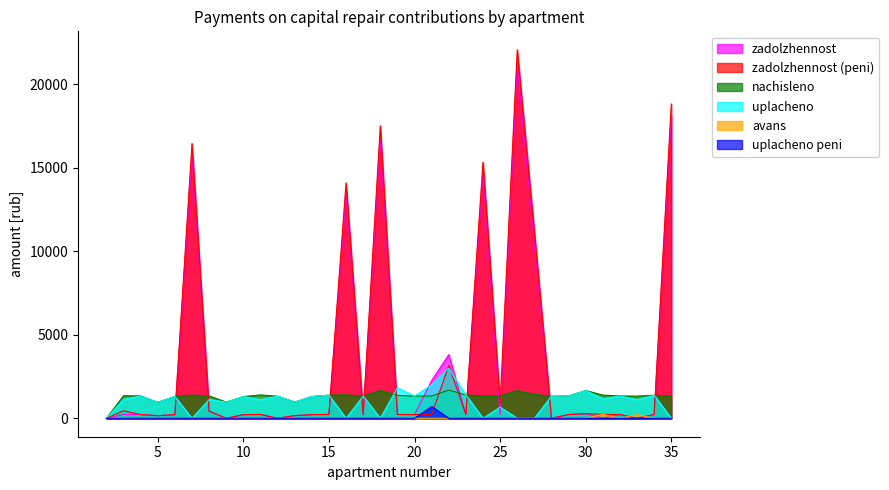

Reading left to right, transcribe all the data shown in this chart.

zadolzhennost: 2=0.0	3=225.8	4=222.6	5=159.1	6=217.8	7=15762.0	8=430.6	9=0.5	10=218.3	11=216.4	12=0.0	13=162.2	14=217.3	15=231.1	16=13398.6	17=221.0	18=16686.9	19=229.2	20=221.1	21=2261.2	22=3813.7	23=232.7	24=14676.6	25=221.5	26=21244.2	27=10482.5	28=0.0	29=223.7	30=277.2	31=0.0	32=223.1	33=0.0	34=230.0	35=18159.4
zadolzhennost_peni: 2=0.0	3=451.6	4=222.6	5=157.7	6=217.8	7=16456.8	8=428.0	9=0.0	10=216.8	11=233.2	12=0.0	13=162.2	14=217.3	15=231.1	16=14099.8	17=221.0	18=17520.0	19=229.0	20=221.5	21=222.6	22=3158.0	23=232.7	24=15346.0	25=886.2	26=22075.8	27=11196.4	28=0.0	29=223.7	30=277.2	31=231.6	32=223.1	33=0.0	34=230.0	35=18822.5
nachisleno: 2=0.0	3=1354.7	4=1335.6	5=957.2	6=1307.0	7=1389.7	8=1338.8	9=969.9	10=1300.6	11=1399.2	12=1322.9	13=973.1	14=1303.8	15=1386.5	16=1402.4	17=1326.1	18=1666.3	19=1373.8	20=1329.2	21=1335.6	22=1688.6	23=1396.0	24=1338.8	25=1329.2	26=1663.1	27=1427.8	28=1322.9	29=1342.0	30=1663.1	31=1389.7	32=1338.8	33=1329.2	34=1380.1	35=1326.1
uplacheno: 2=0.0	3=1128.9	4=1335.6	5=959.1	6=1307.0	7=0.0	8=1120.0	9=969.9	10=1300.6	11=1115.9	12=1322.9	13=973.1	14=1303.8	15=1386.5	16=0.0	17=1326.1	18=0.0	19=1831.7	20=1328.8	21=2003.4	22=3000.0	23=1396.0	24=0.0	25=664.6	26=0.0	27=0.0	28=1324.0	29=1342.0	30=1663.1	31=1158.0	32=1338.8	33=1107.7	34=1380.1	35=0.0
avans: 2=0.0	3=0.0	4=0.0	5=0.0	6=0.0	7=0.0	8=0.0	9=0.0	10=0.0	11=0.0	12=0.0	13=0.0	14=0.0	15=0.0	16=0.0	17=0.0	18=0.0	19=0.0	20=0.0	21=0.0	22=0.0	23=0.0	24=0.0	25=0.0	26=0.0	27=0.0	28=1.8	29=0.0	30=0.0	31=231.6	32=0.0	33=221.5	34=0.0	35=0.0
uplacheno_peni: 2=0.0	3=0.0	4=0.0	5=0.0	6=0.0	7=0.0	8=0.0	9=0.0	10=2.4	11=0.0	12=0.0	13=0.0	14=0.0	15=0.0	16=0.0	17=0.0	18=0.0	19=2.2	20=0.0	21=703.0	22=0.0	23=0.0	24=0.0	25=0.0	26=0.0	27=0.0	28=0.0	29=0.0	30=0.0	31=0.0	32=0.0	33=0.0	34=0.0	35=0.0